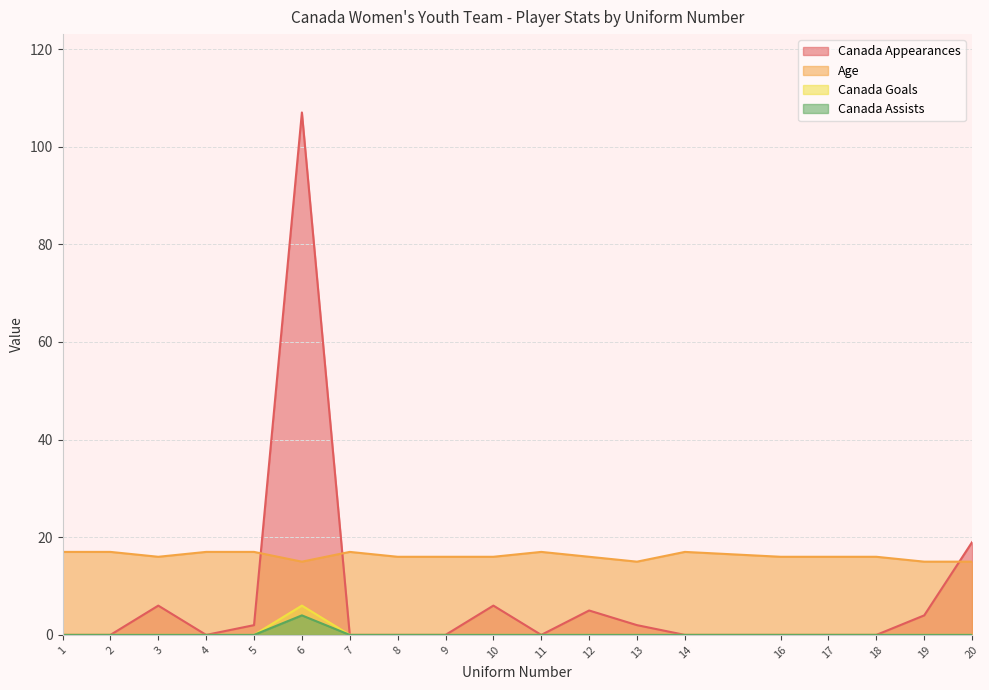

True or false: Age and Canada Goals cross at least once.

False